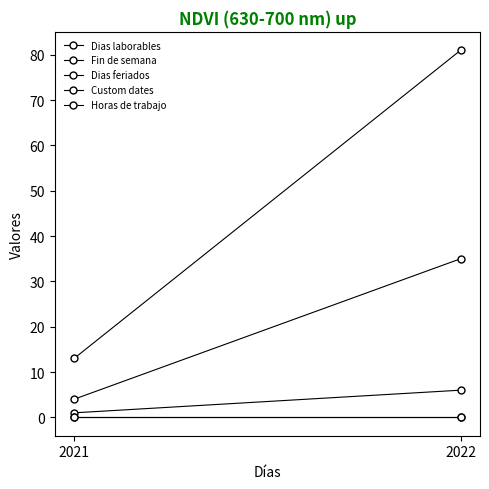

Where is Dias laborables nearest to the value 47?

2021